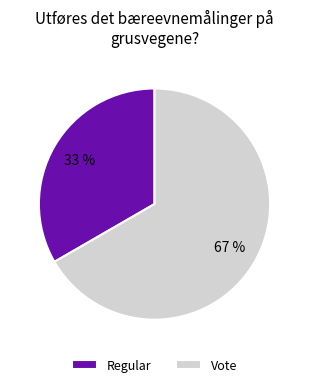

Is it true that Regular is 38% of the pie?

False